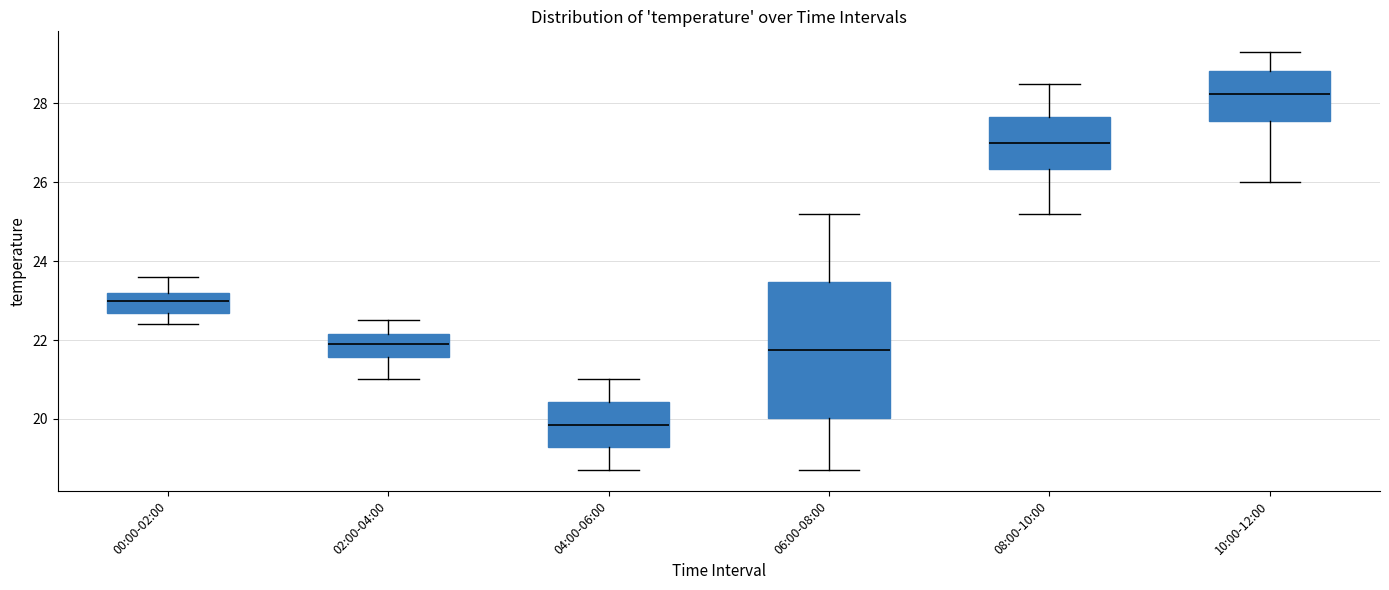

Reading left to right, transcribe this box plot: for each box, give where its median line is, the range the box spans, and where its two whiskers end, as read against the y-axis. The values are not printed on the chart, so give them approximately, as read against the axis.

00:00-02:00: median 23.0, box 22.6 to 23.2, whiskers 22.4 to 23.6
02:00-04:00: median 22.0, box 21.6 to 22.2, whiskers 21.0 to 22.6
04:00-06:00: median 19.8, box 19.2 to 20.4, whiskers 18.8 to 21.0
06:00-08:00: median 21.8, box 20.0 to 23.4, whiskers 18.8 to 25.2
08:00-10:00: median 27.0, box 26.4 to 27.6, whiskers 25.2 to 28.6
10:00-12:00: median 28.2, box 27.6 to 28.8, whiskers 26.0 to 29.4